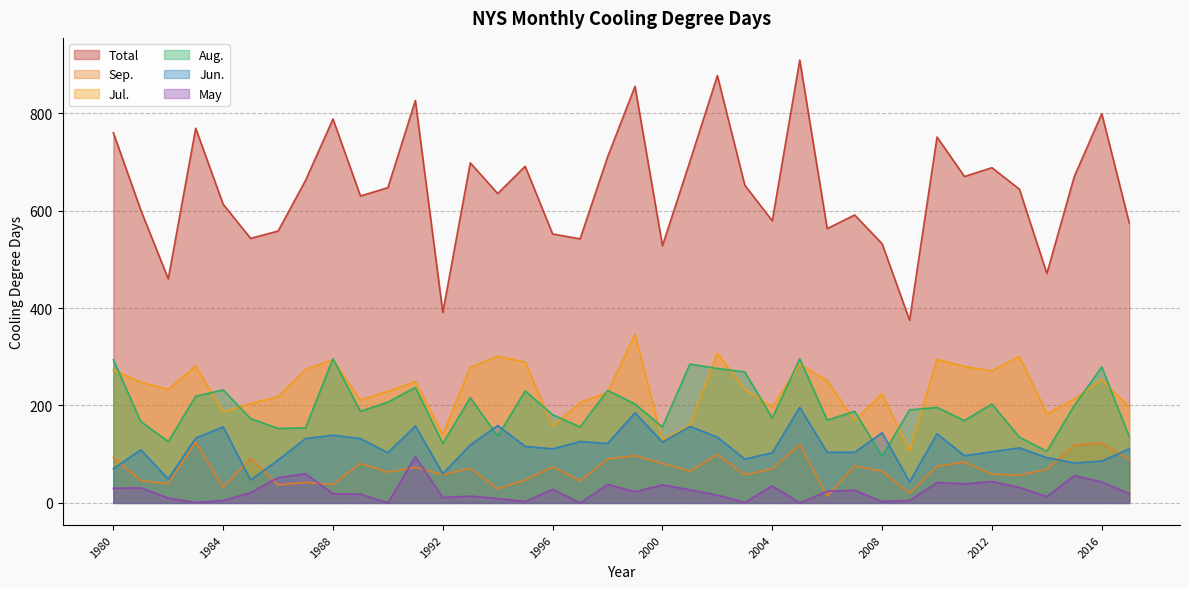

How many interior local peaks does the Aug. series have?

12